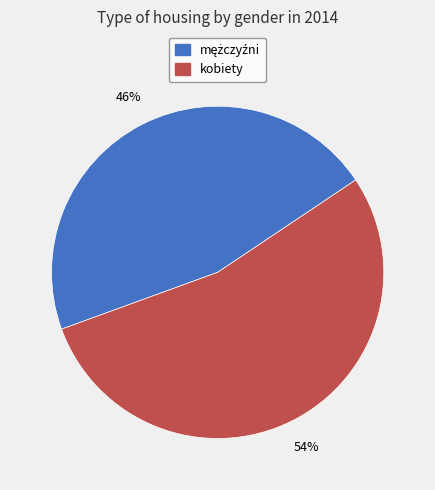

Is kobiety the majority of the pie?

Yes